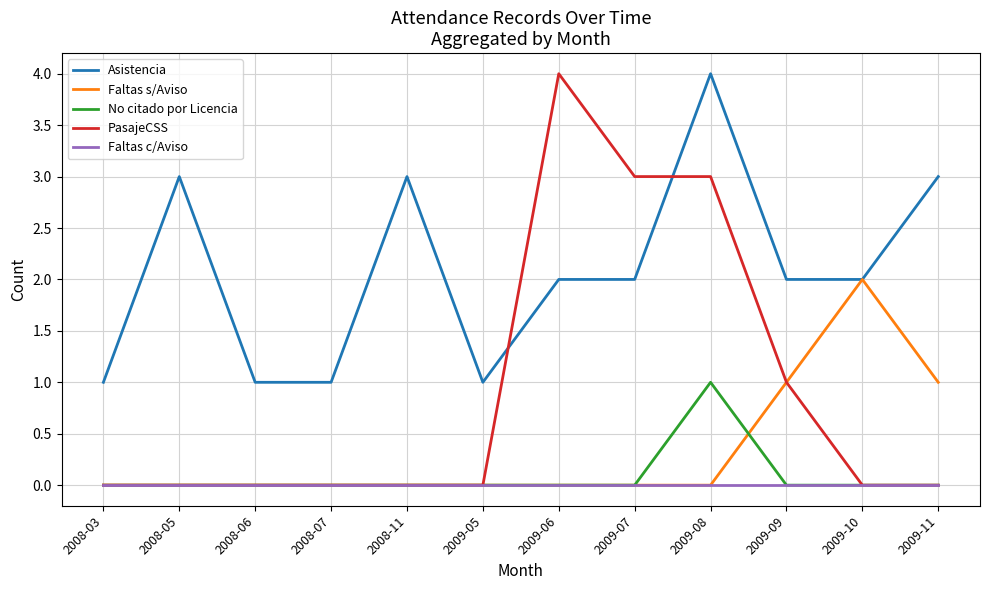

The No citado por Licencia series shows 0 at 2008-11. True or false?

True